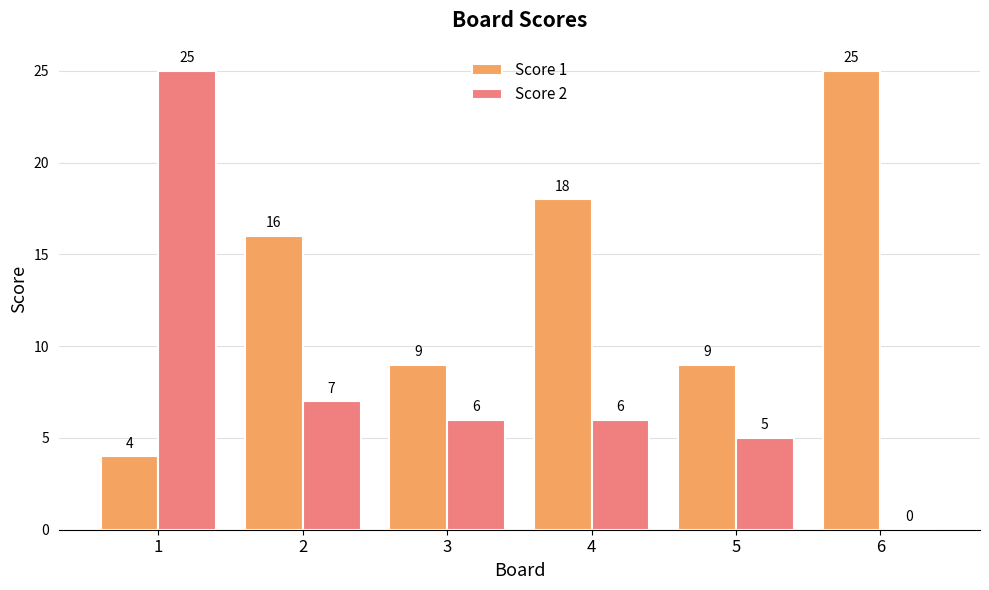

What is the highest value of the Score 2 series?

25